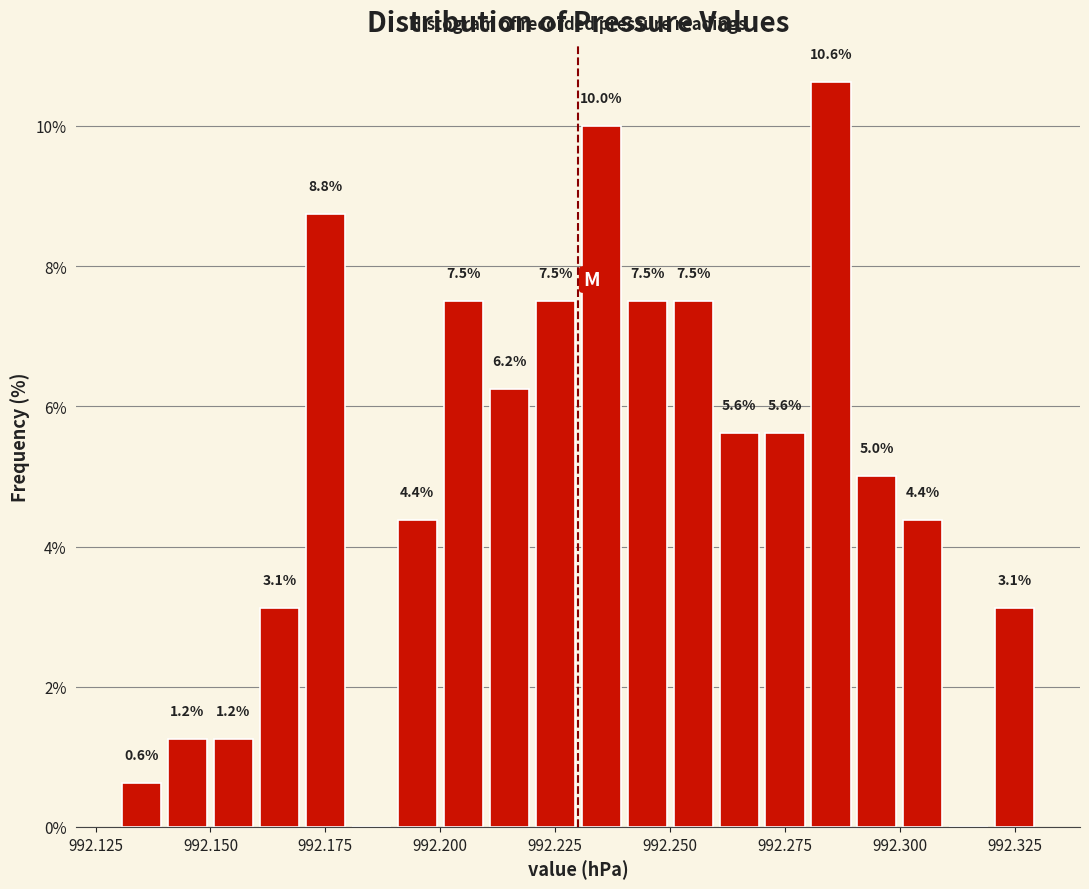

Read against the x-axis, roughly where is the centre of the tallest bar?

992.285